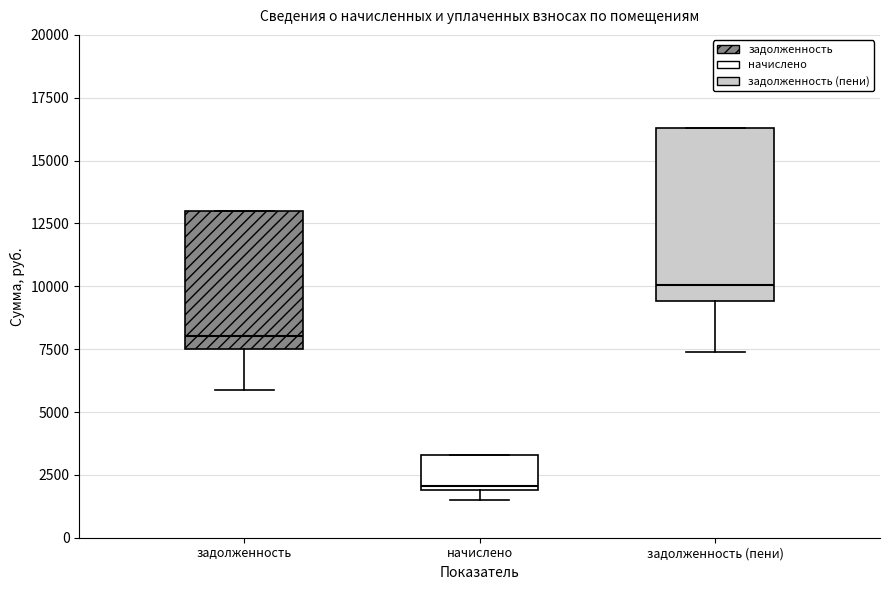

Comparing the boxes themselves (not the whiskers), which one is the tallest?

задолженность (пени)